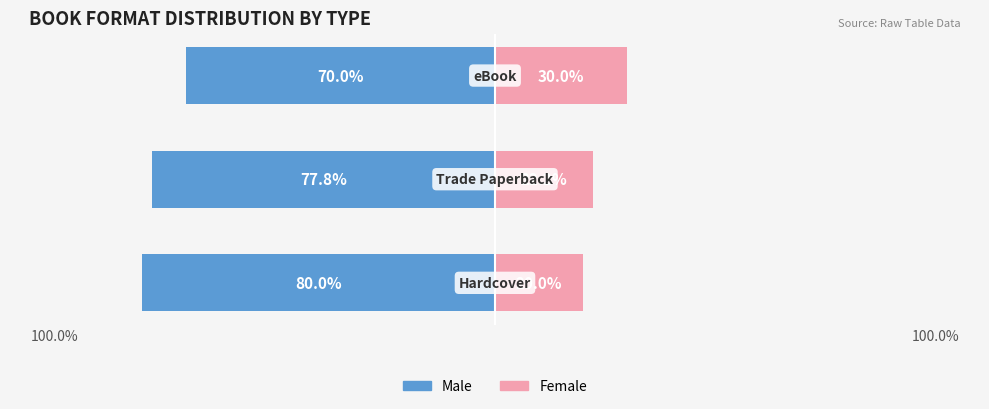

The value of Female at 2 is 45.5. True or false?

False